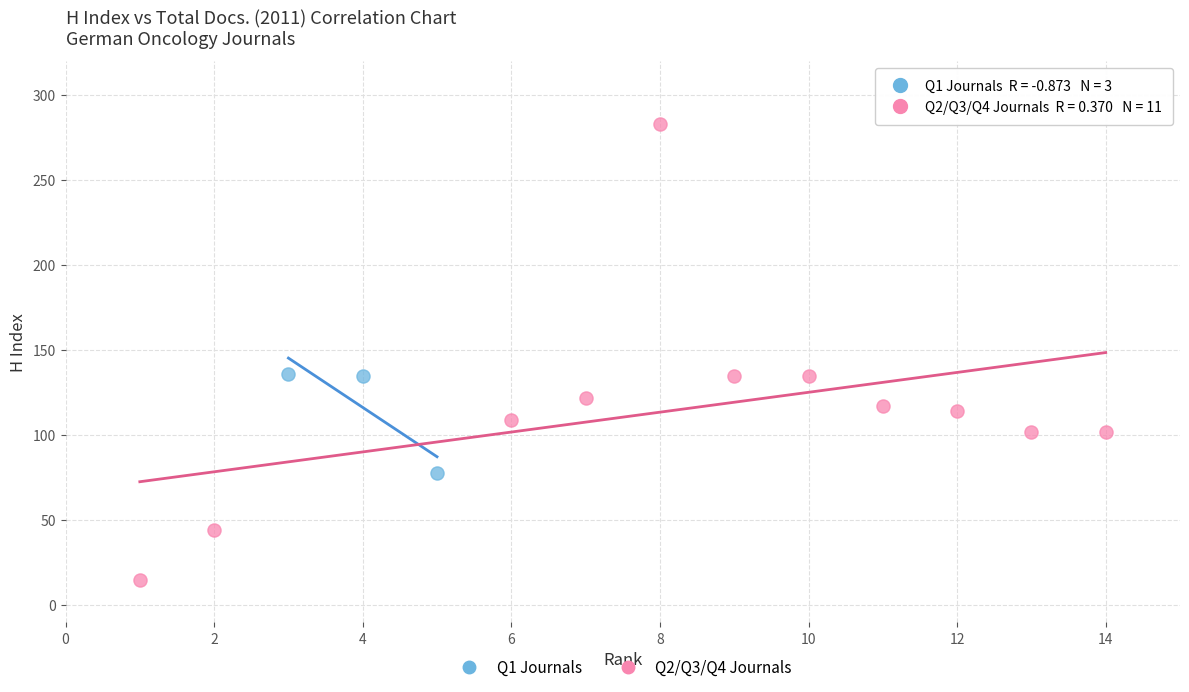

Which series reaches the maximum Y coordinate?

Q2/Q3/Q4 Journals